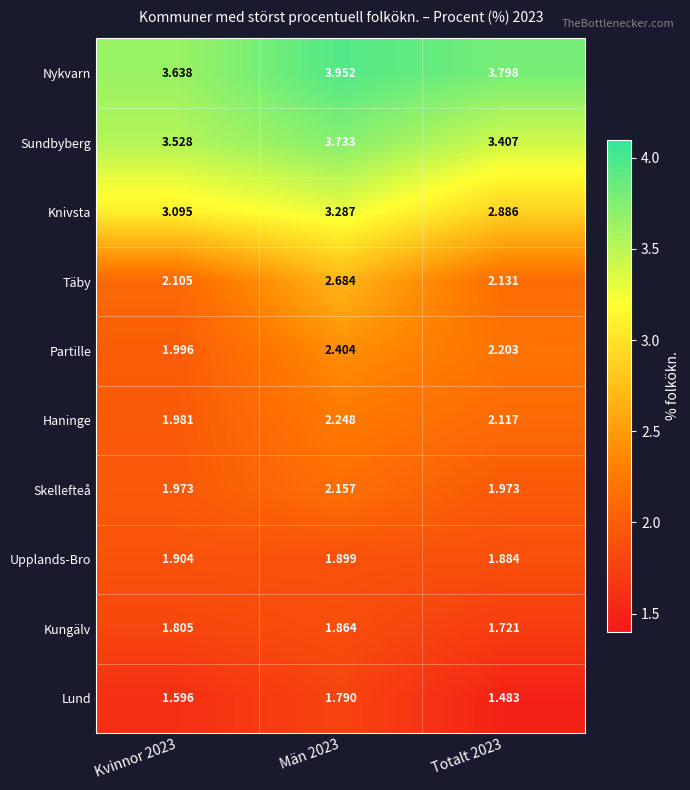

Between Kvinnor 2023 and Totalt 2023, which series saw the biggest shift?

Knivsta